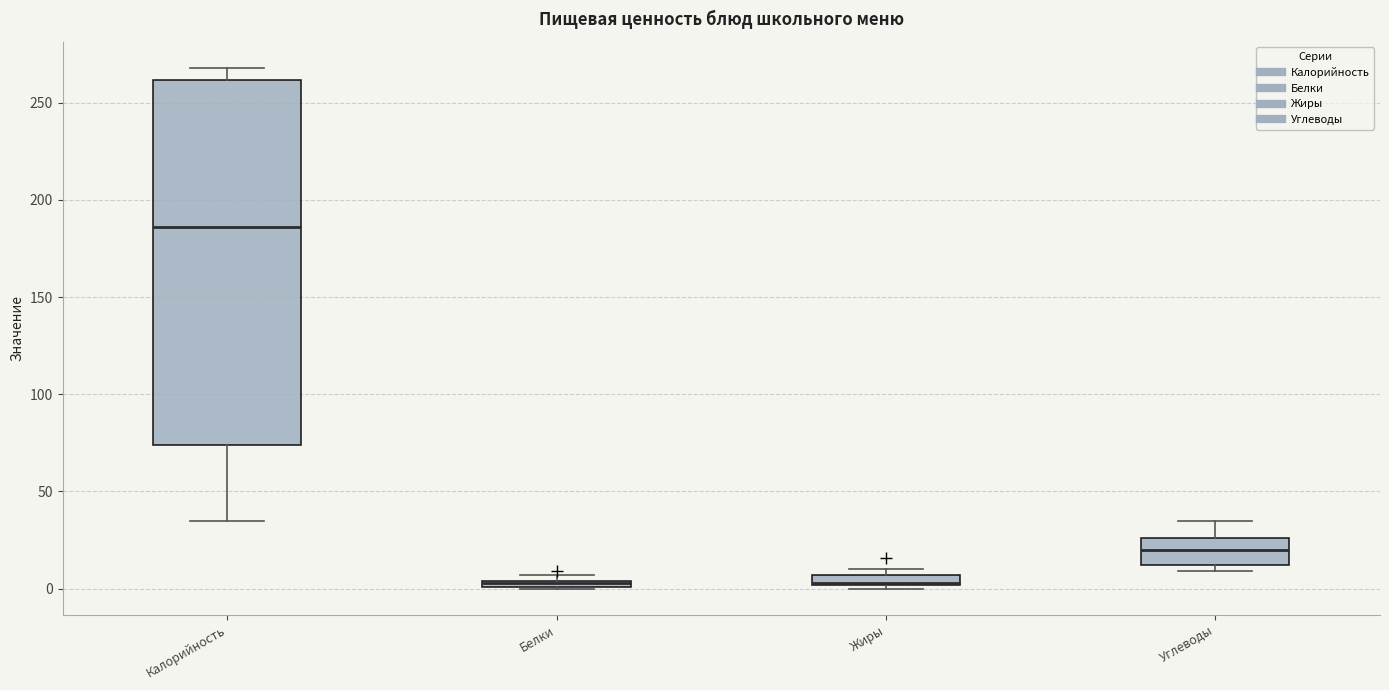

Where does the lower whisker of the box for Калорийность end on the y-axis? The values are not printed on the chart, so give them approximately, as read against the axis.

35